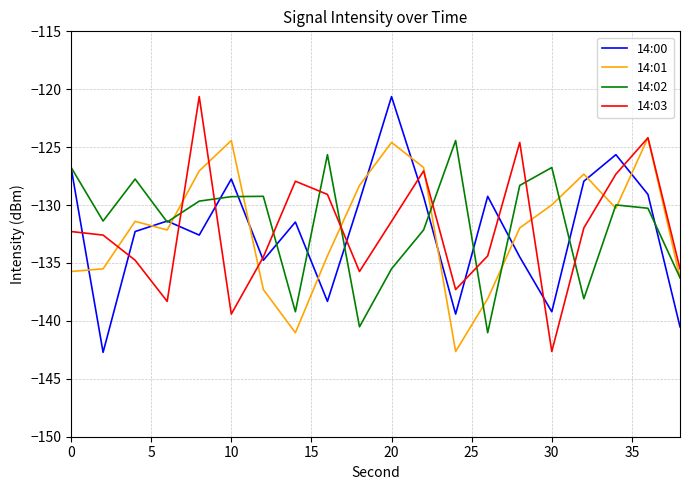

What is the minimum value for 14:00?

-142.7